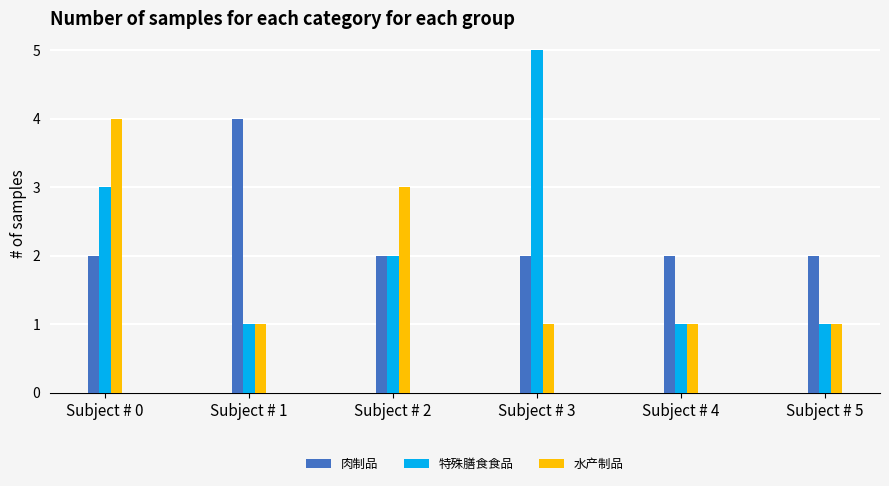

The value of 肉制品 at Subject # 0 is 3. True or false?

False